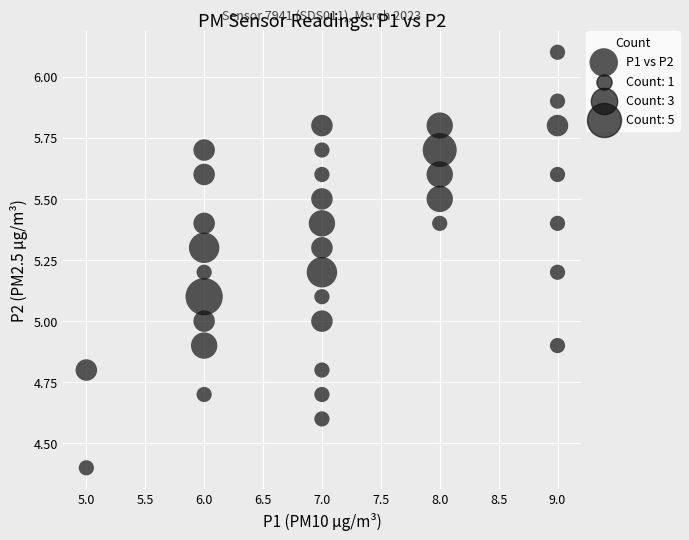

What is the range of Y values (max minus min)?

1.7